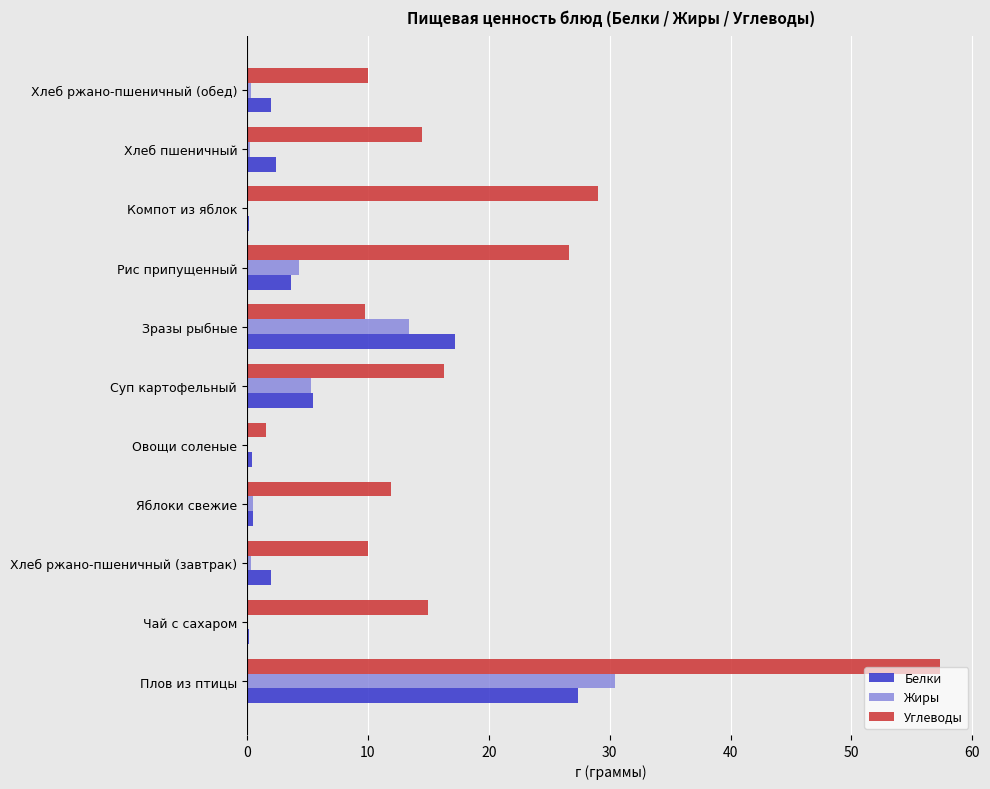

Which series has the largest total across all categories?

Углеводы